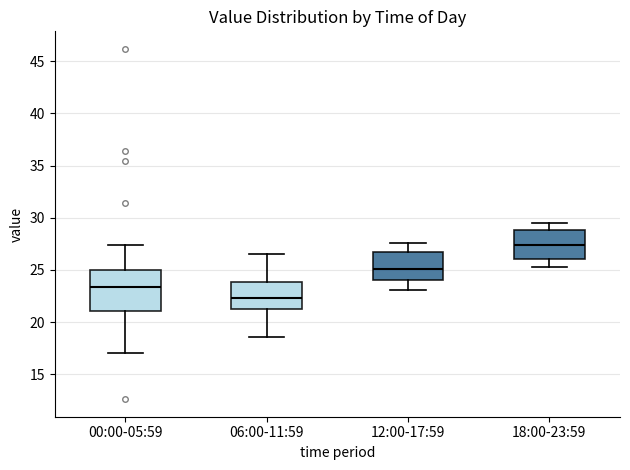

Where is the upper edge of the box for 18:00-23:59 on the y-axis? The values are not printed on the chart, so give them approximately, as read against the axis.

29.0